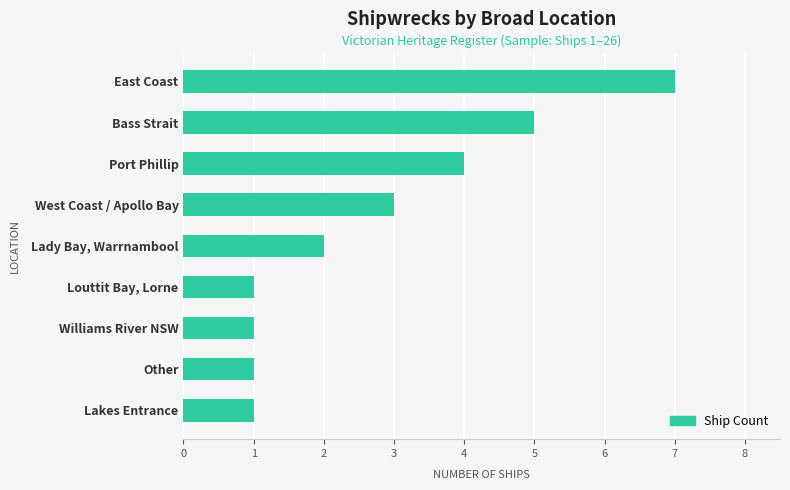

At which category does the chart reach its peak across all series?

East Coast